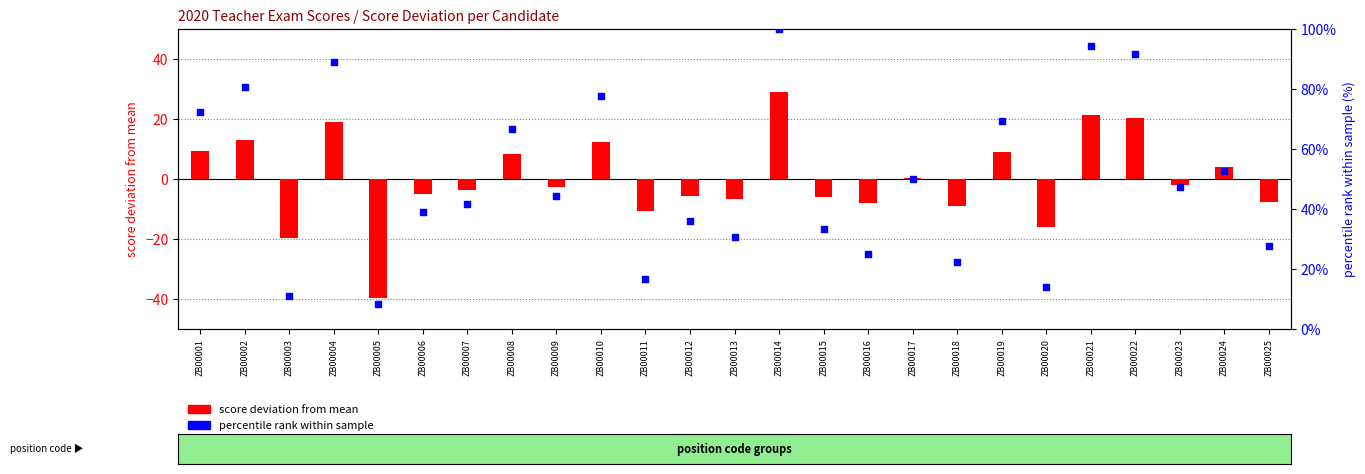

At which category is the sum across all series the highest?

ZB00014